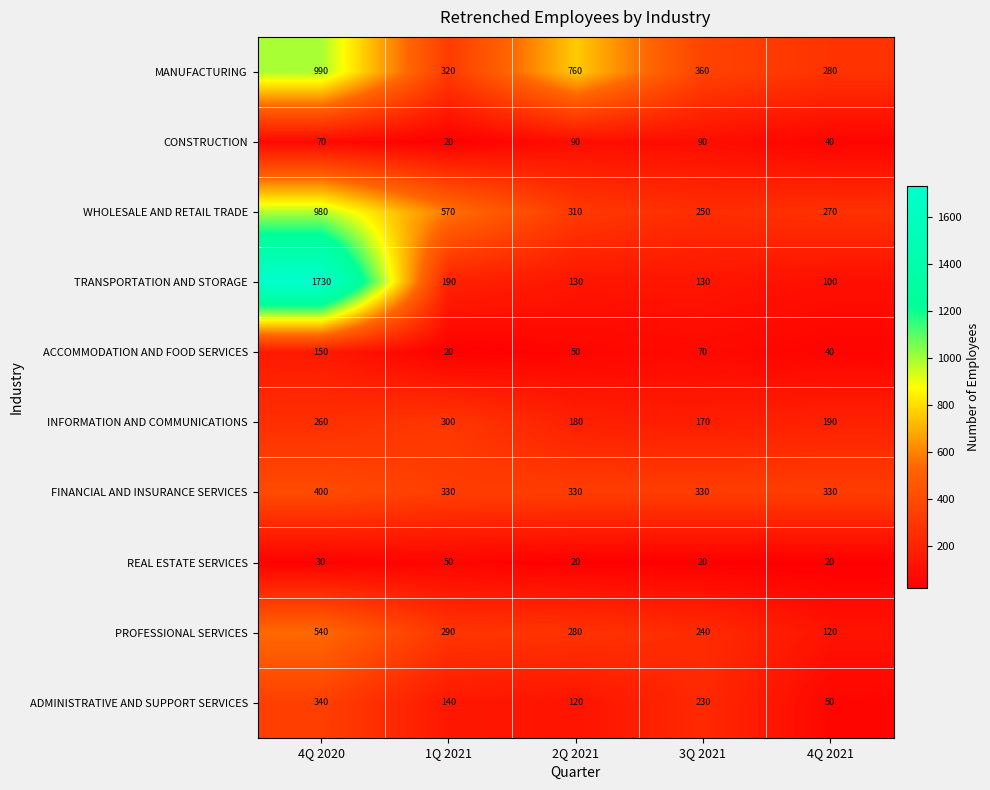

What is the difference between the highest and lowest values at 4Q 2020?

1700